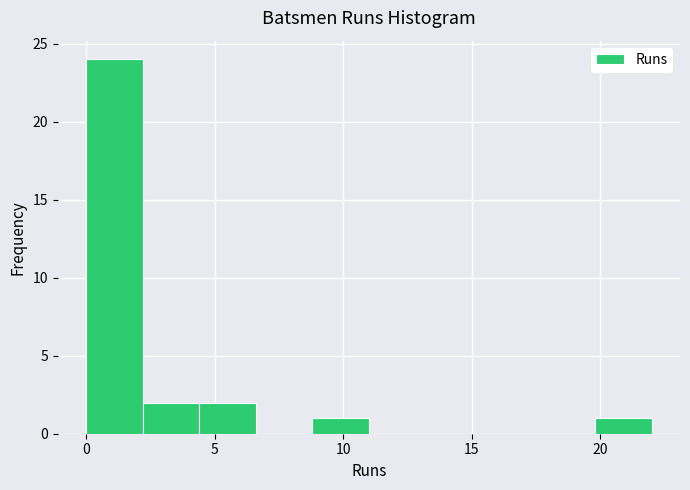

Reading left to right, list every bar in this chart as the range it spans on the x-axis followed by its height. Neither the bar edges nor the heights are printed on the chart, so give them approximately, as read against the axes.

0.0 to 2.2: 24
2.2 to 4.4: 2
4.4 to 6.6: 2
6.6 to 8.8: 0
8.8 to 11.0: 1
11.0 to 13.2: 0
13.2 to 15.4: 0
15.4 to 17.6: 0
17.6 to 19.8: 0
19.8 to 22.0: 1